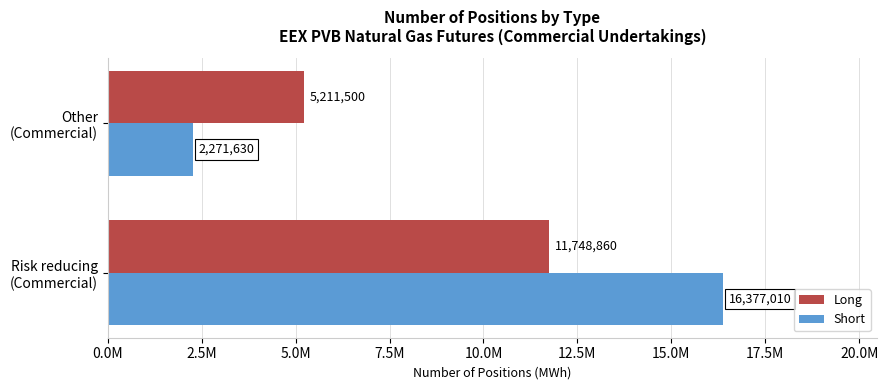

What are all the series names shown in the legend?

Long, Short